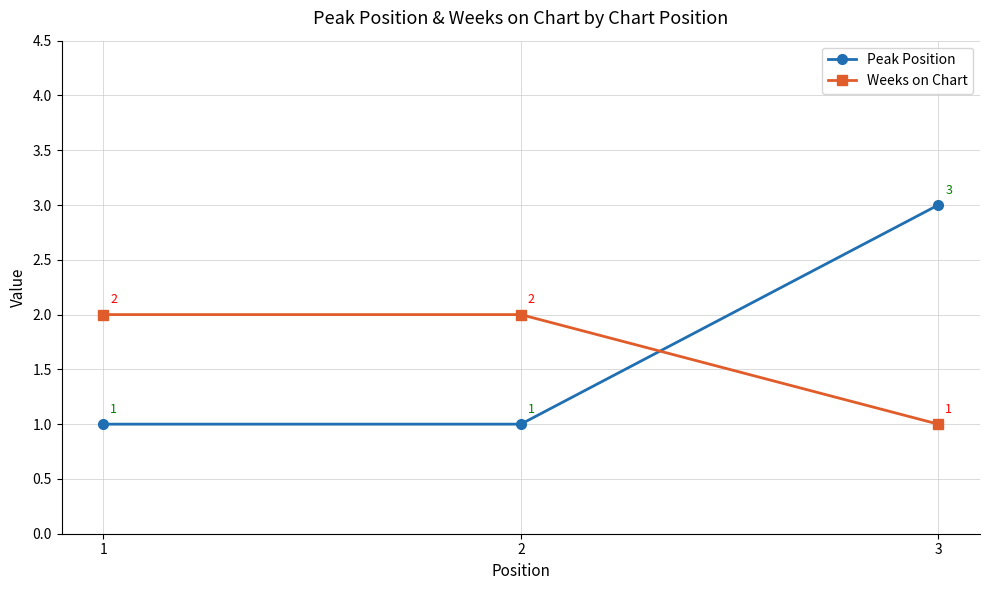

What is the approximate value of Peak Position at 3?

3